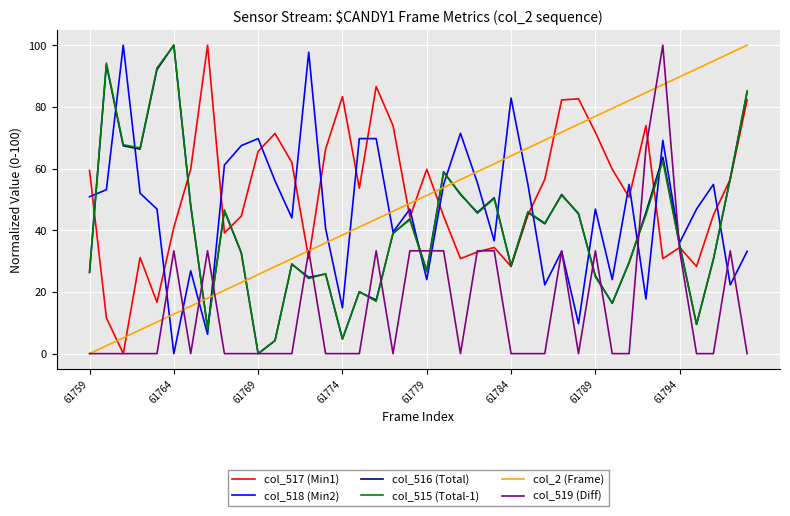

True or false: col_516 (Total) and col_2 (Frame) cross at least once.

True